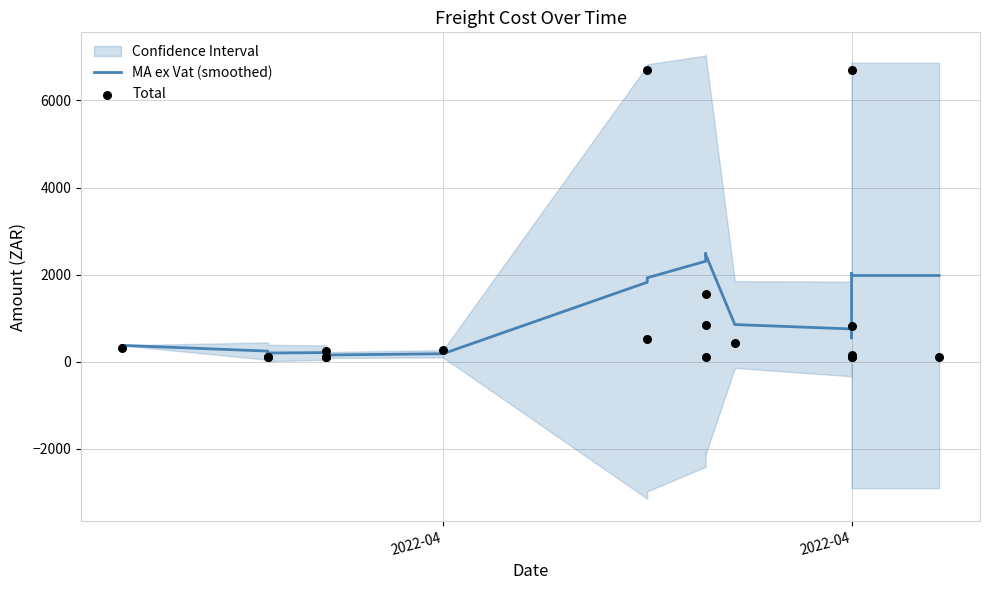

Which series reaches the maximum Y coordinate?

Total